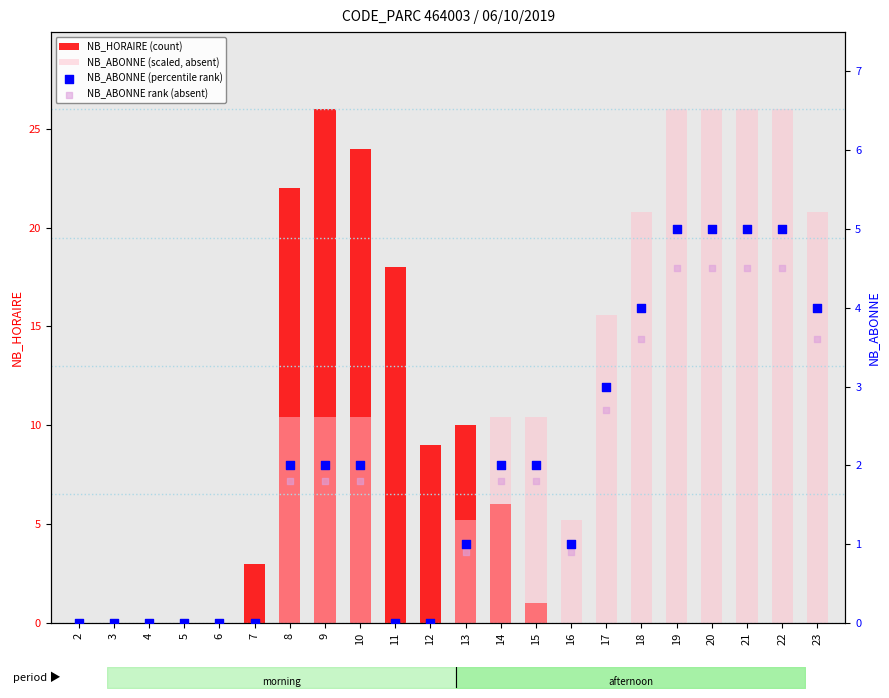

Is the value of NB_ABONNE rank (absent) at 22 greater than the value of NB_ABONNE (scaled, absent) at 16?

No